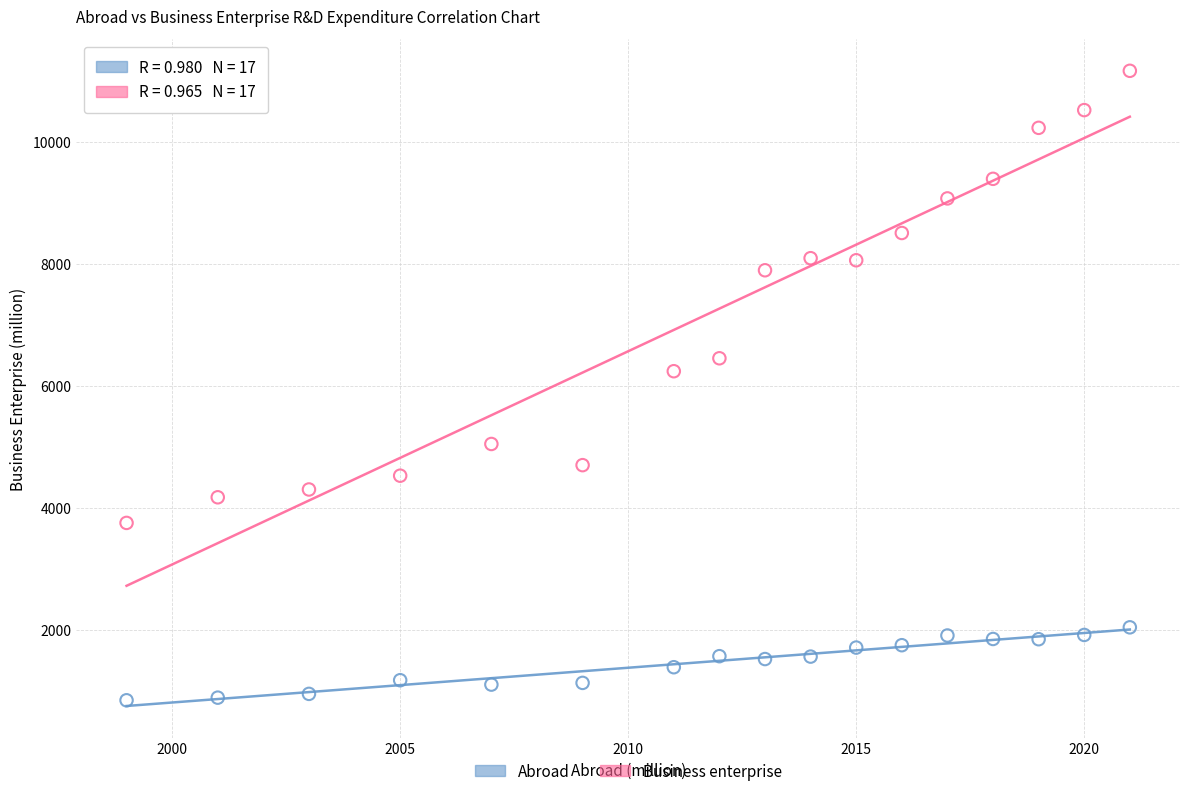

What are all the series names shown in the legend?

Abroad, Business enterprise